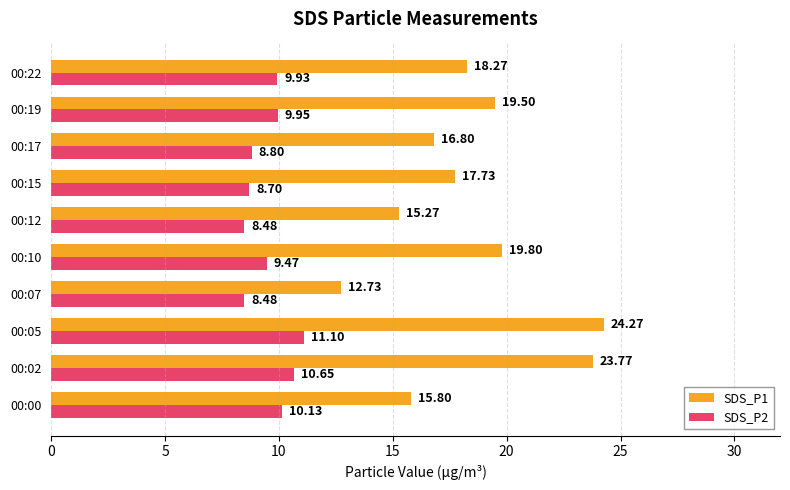

At which category is the sum across all series the highest?

00:05